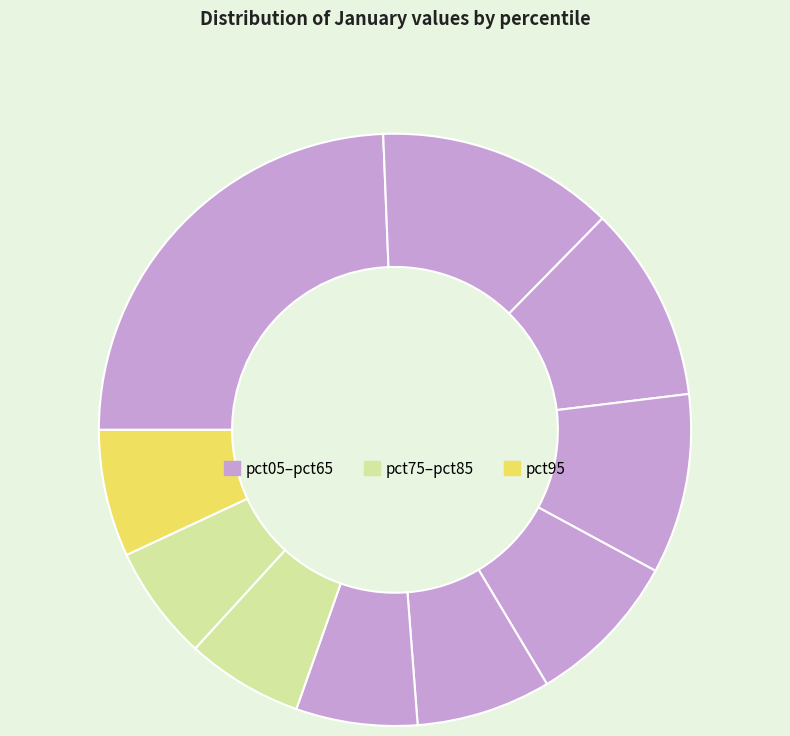

How many slices are in this pie chart?

10